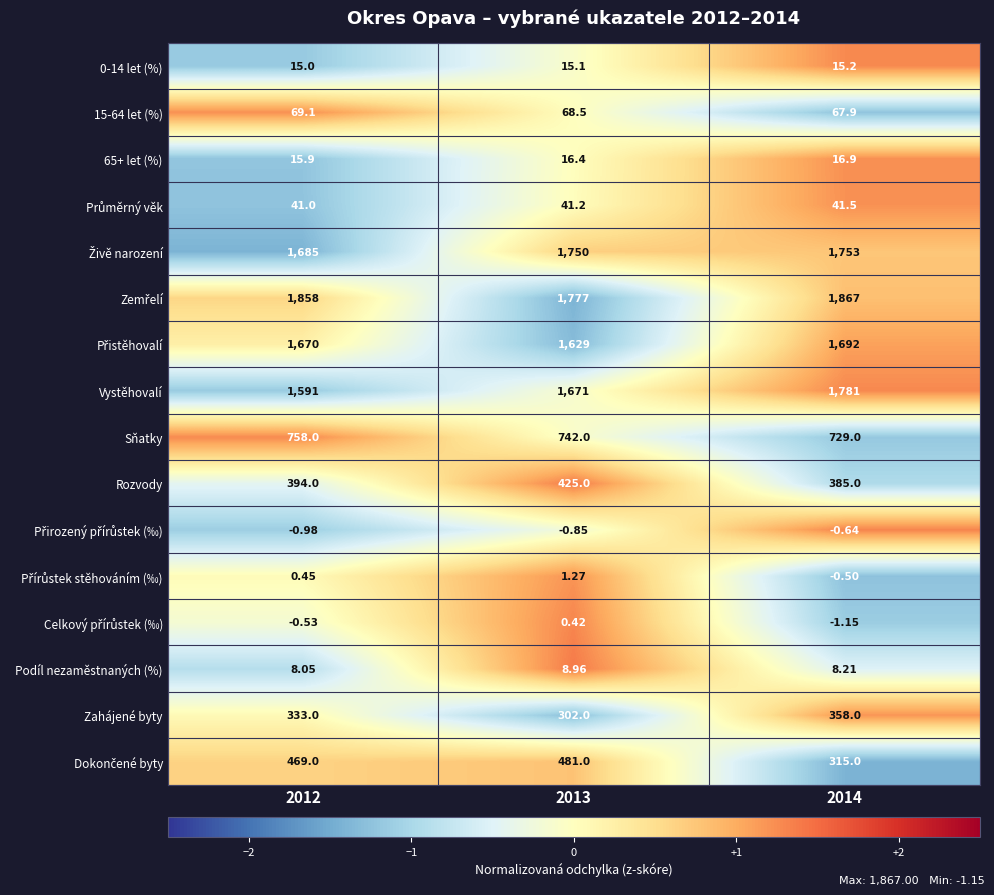

Which series has the widest spread of values?

Vystěhovalí